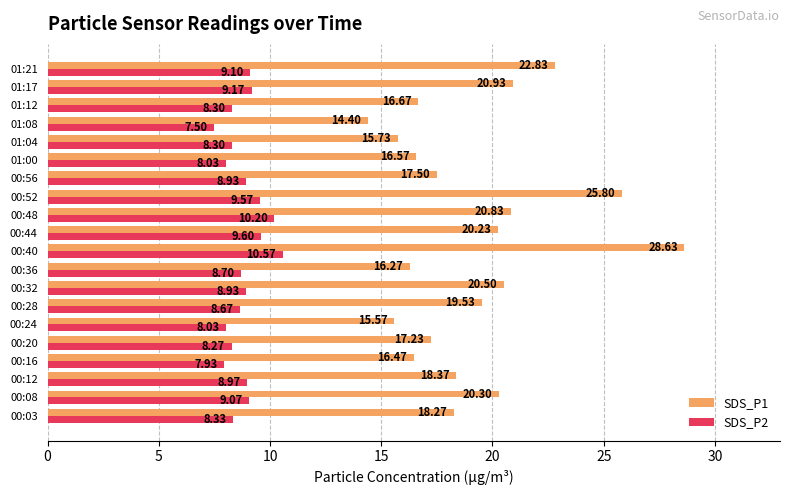

What are all the series names shown in the legend?

SDS_P1, SDS_P2